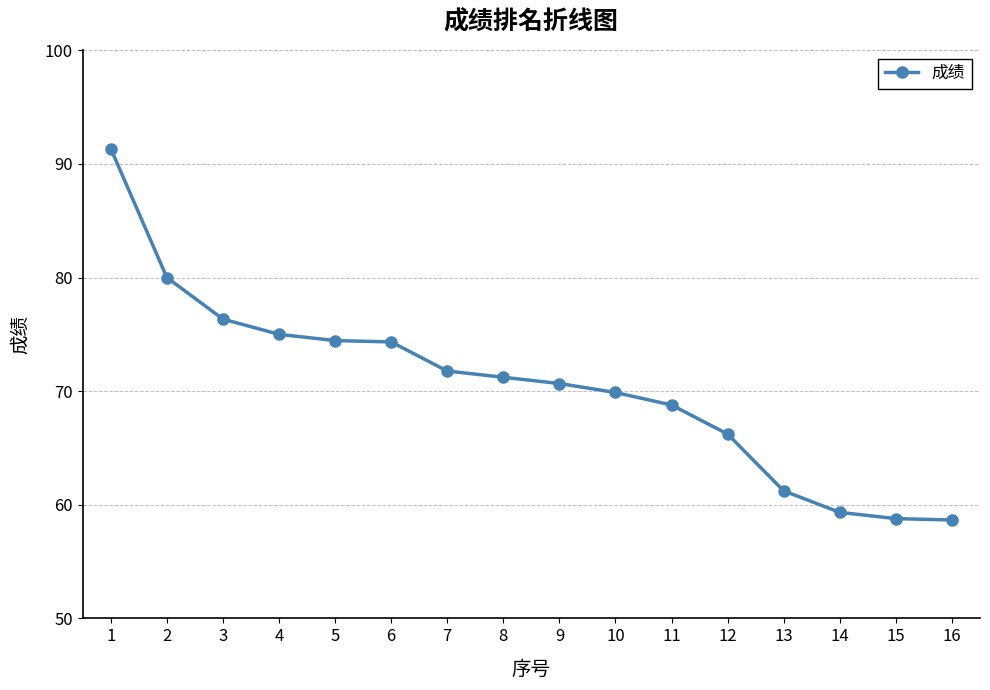

How many lines are shown in the chart?

1